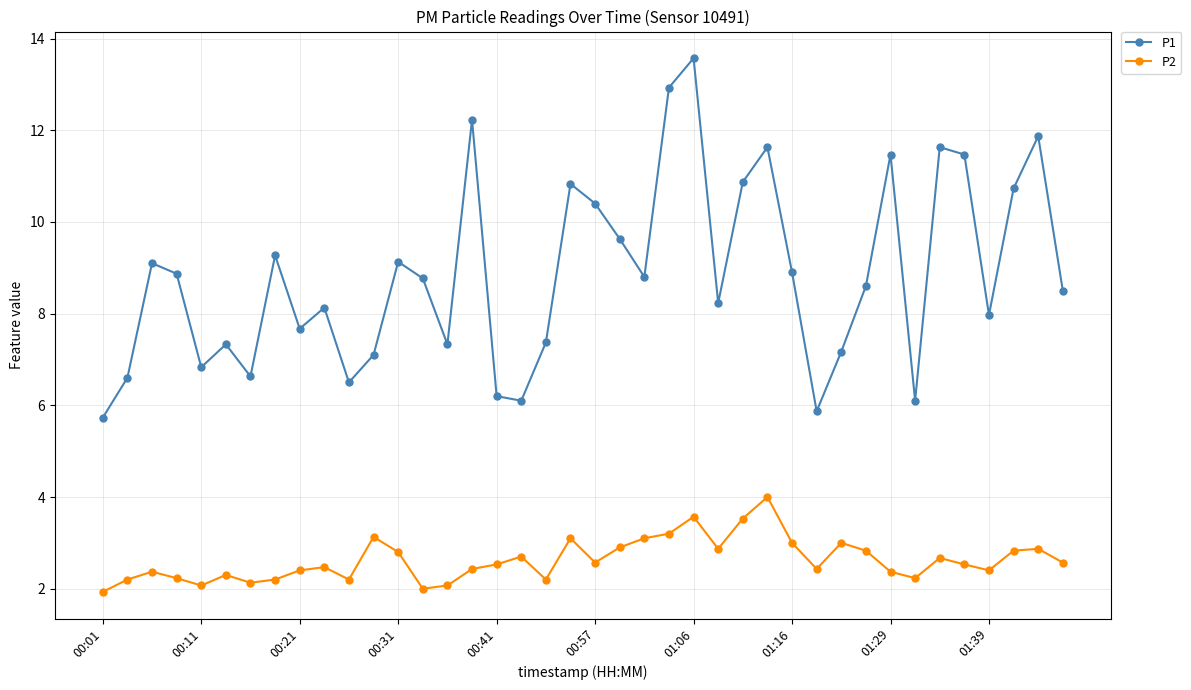

True or false: P2 and P1 intersect in this chart.

False